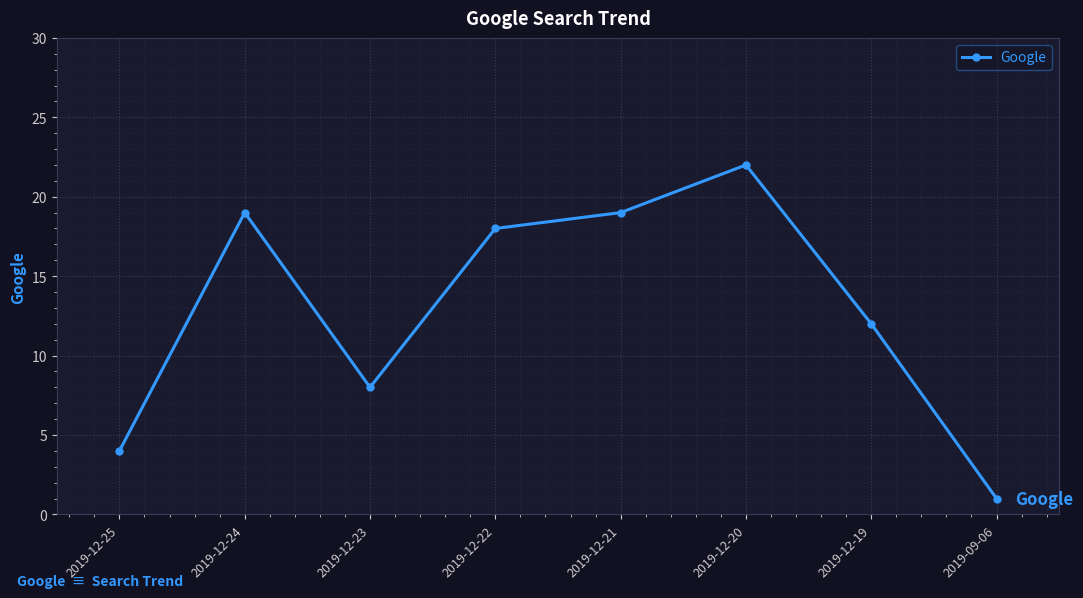

Where does the data first go above 18?

2019-12-24